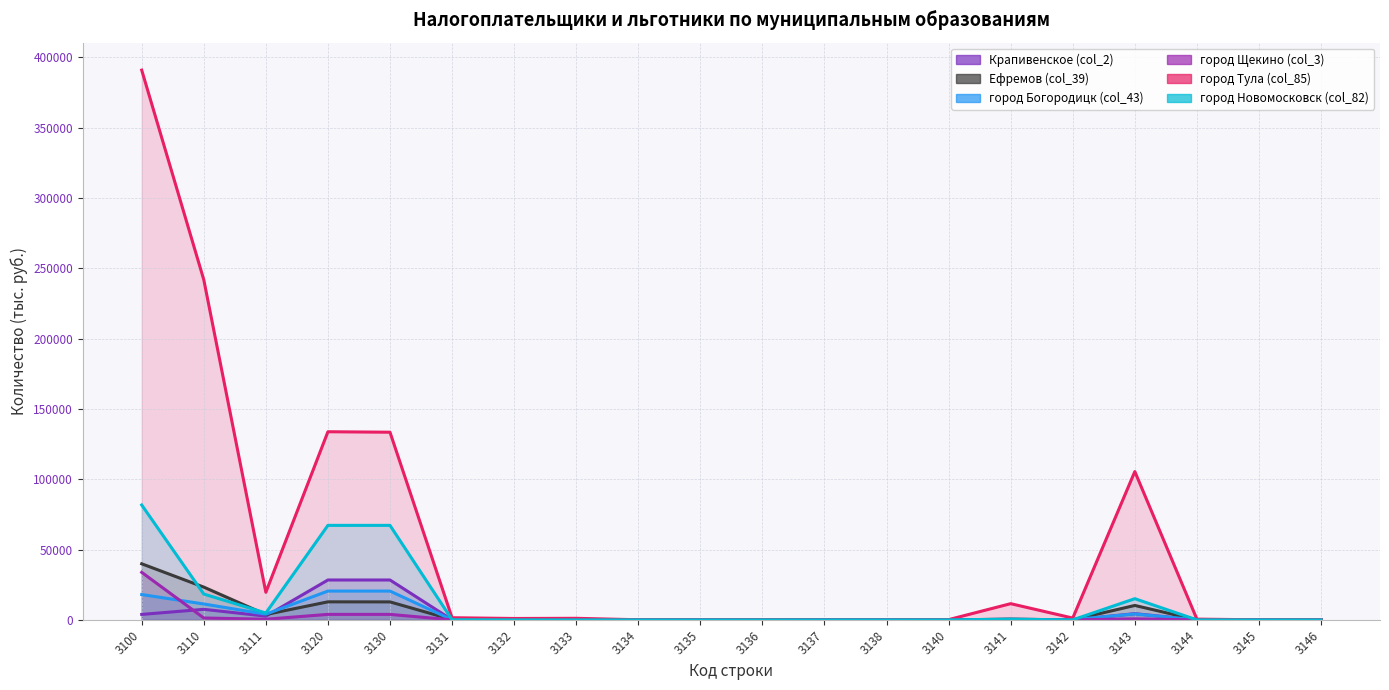

What are all the series names shown in the legend?

Крапивенское (col_2), Ефремов (col_39), город Богородицк (col_43), город Щекино (col_3), город Тула (col_85), город Новомосковск (col_82)